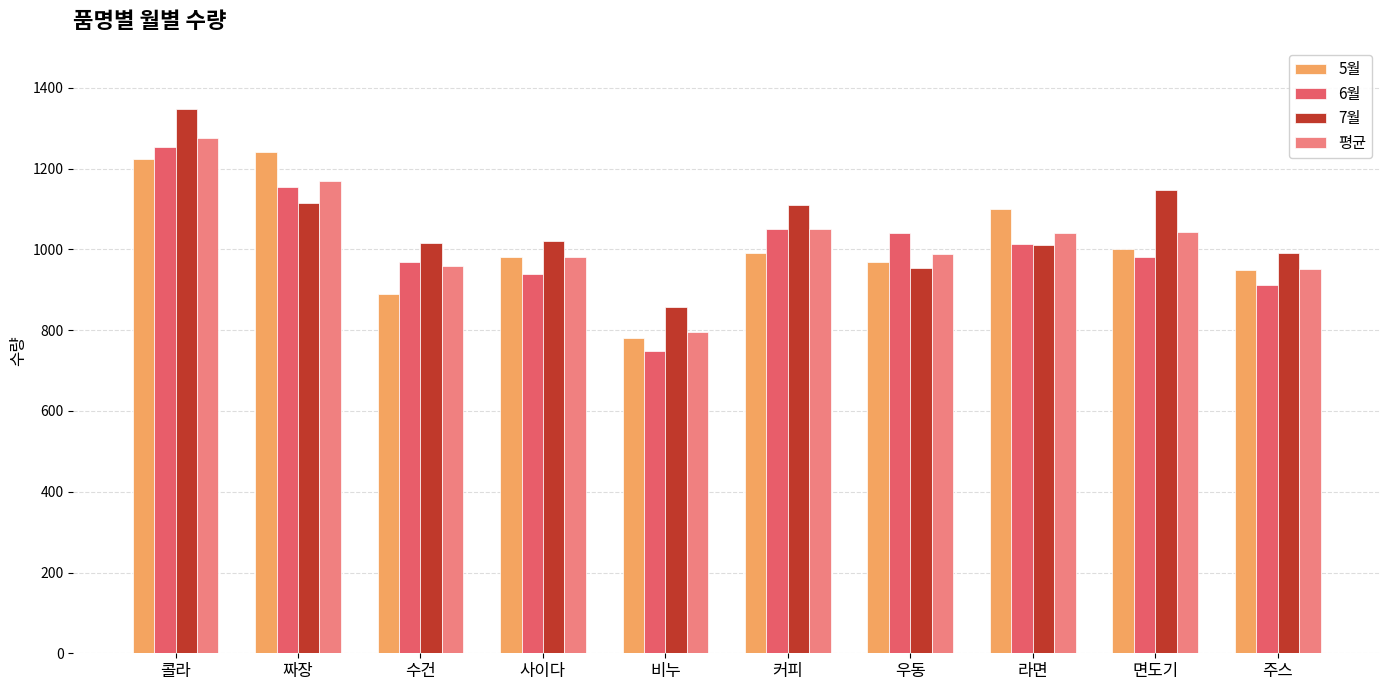

Which series has the largest total across all categories?

7월